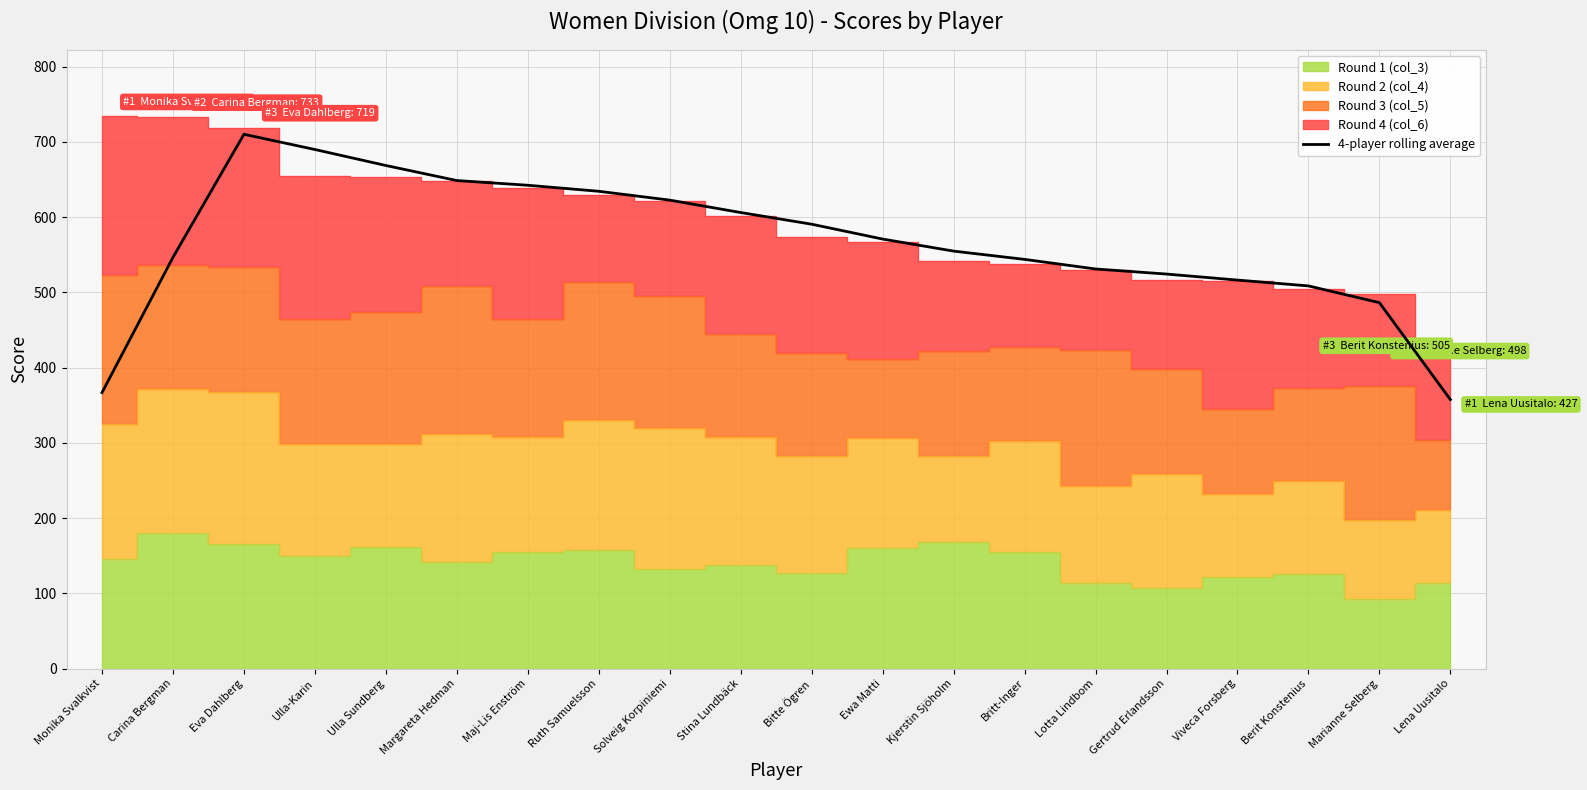

What is the greatest value displayed?

710.0